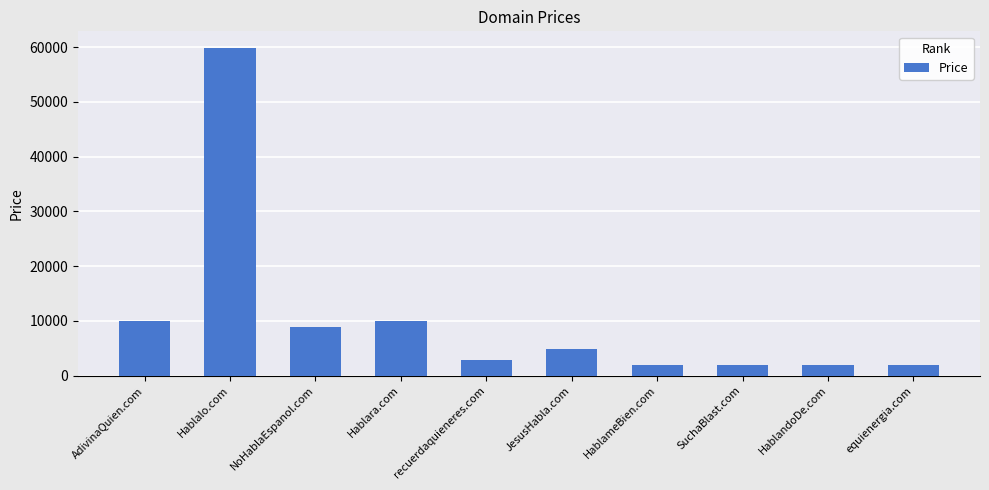

What position from the right is Hablalo.com?

9